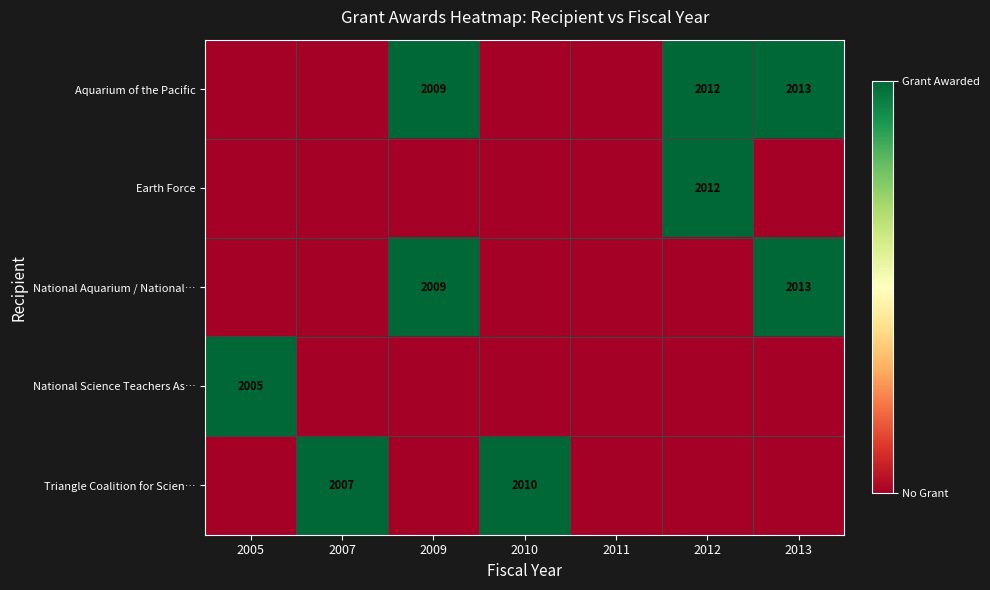

Is it true that National Science Teachers As… equals 2005 at 2005?

True